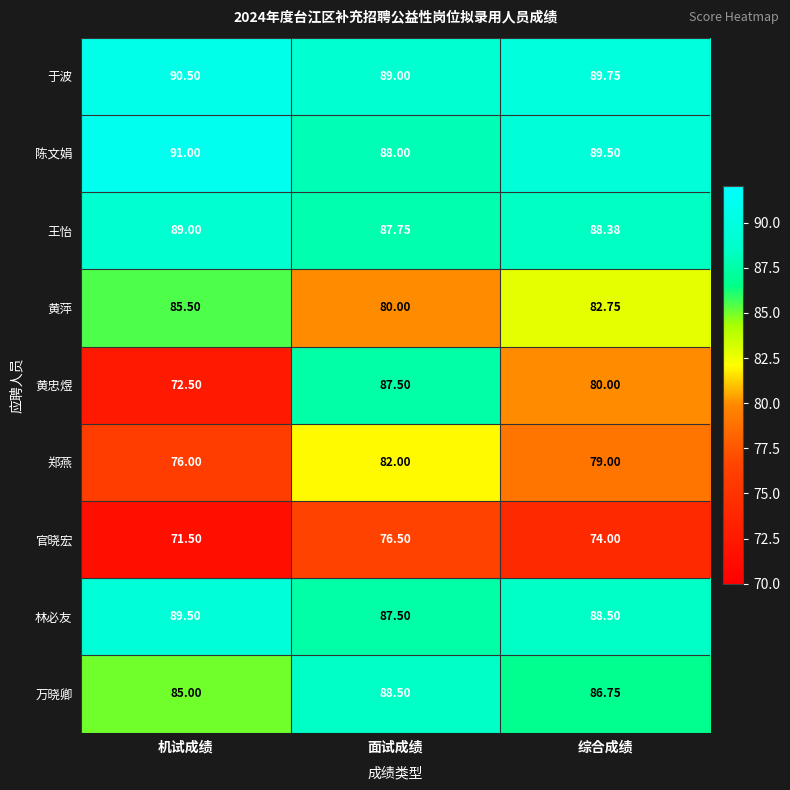

Where does the 陈文娟 series first go above 89?

机试成绩